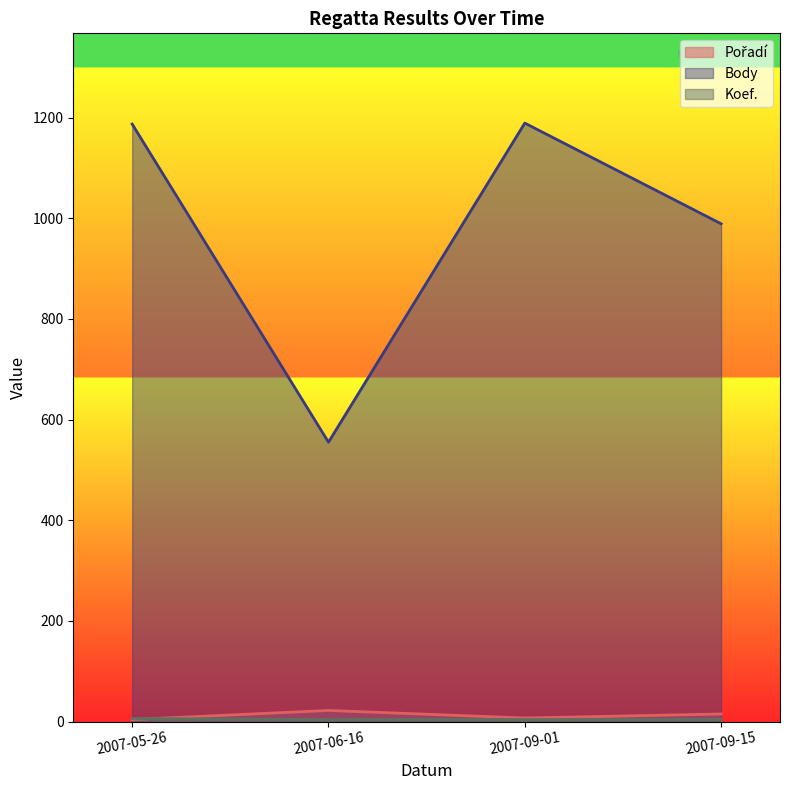

At which category does Body reach its first local valley?

2007-06-16